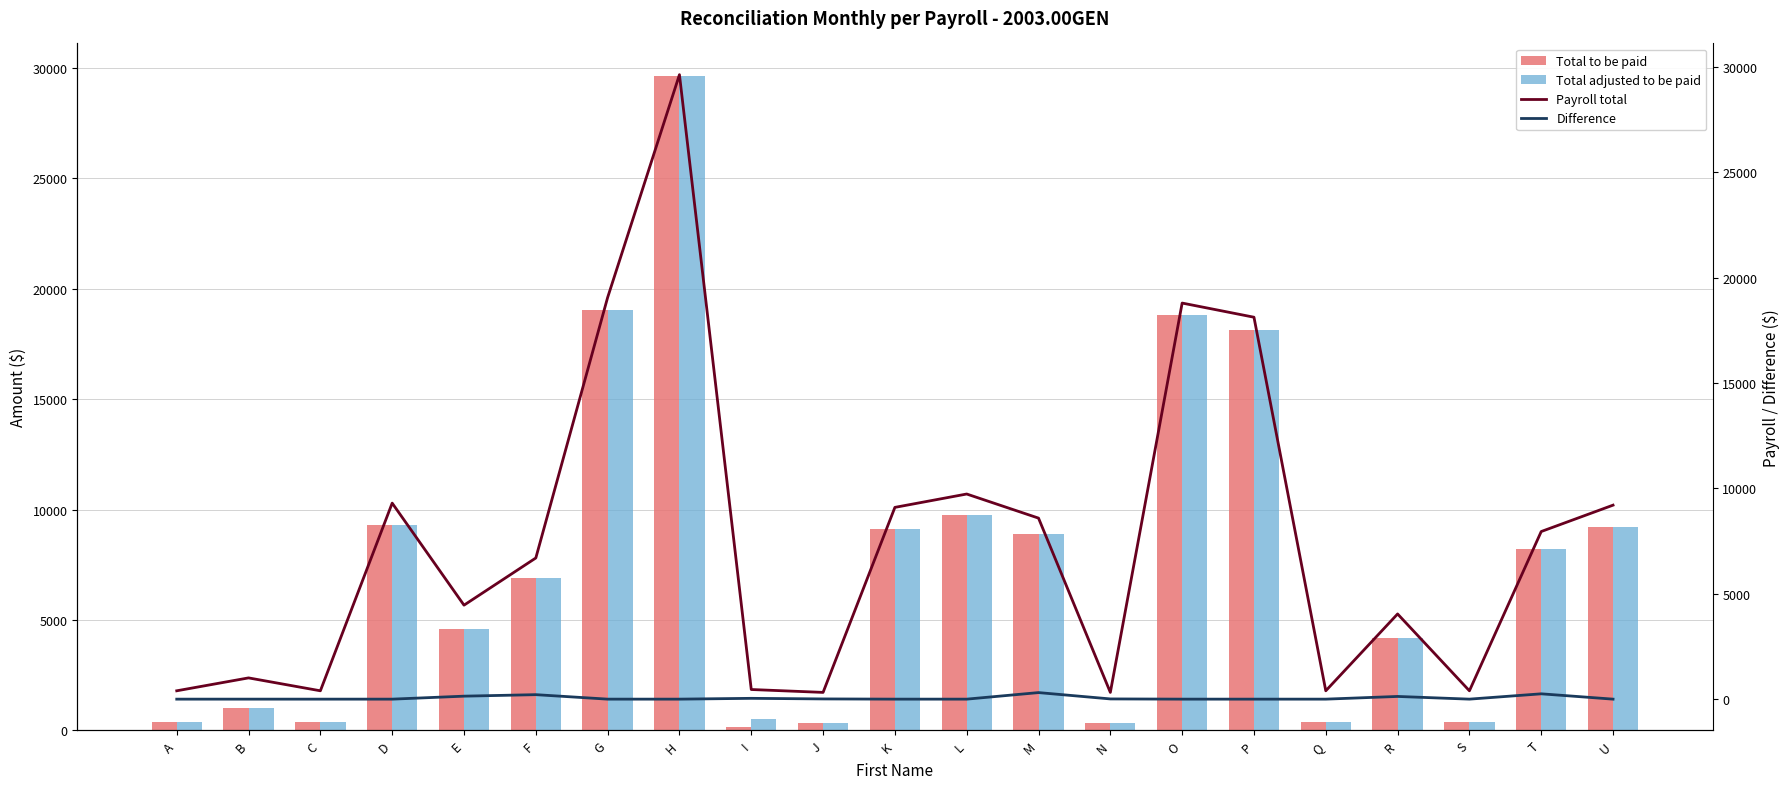

At R, list the series in order from largest to smallest.

Total to be paid, Total adjusted to be paid, Payroll total, Difference